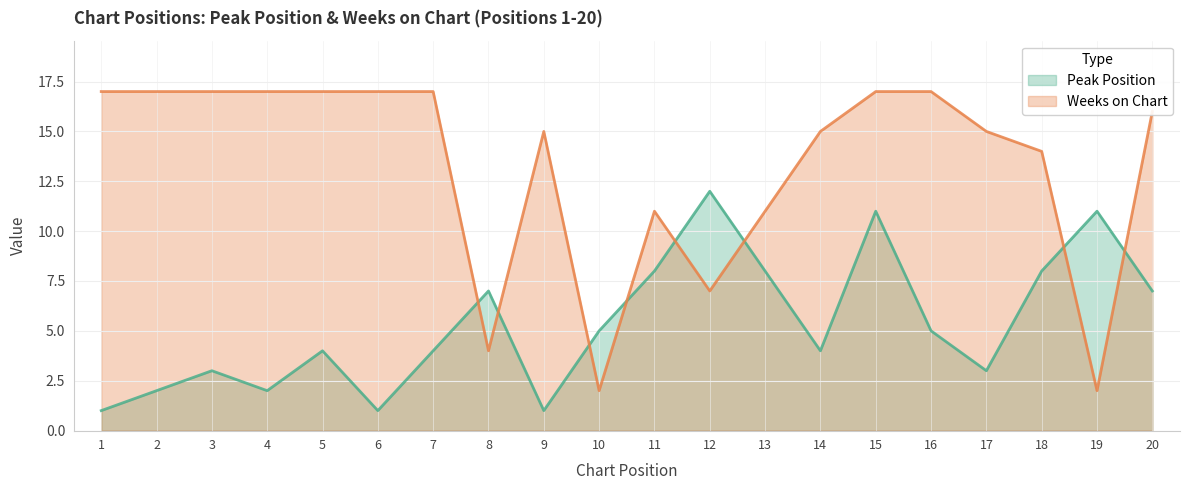

The Peak Position series shows 7 at 20. True or false?

True